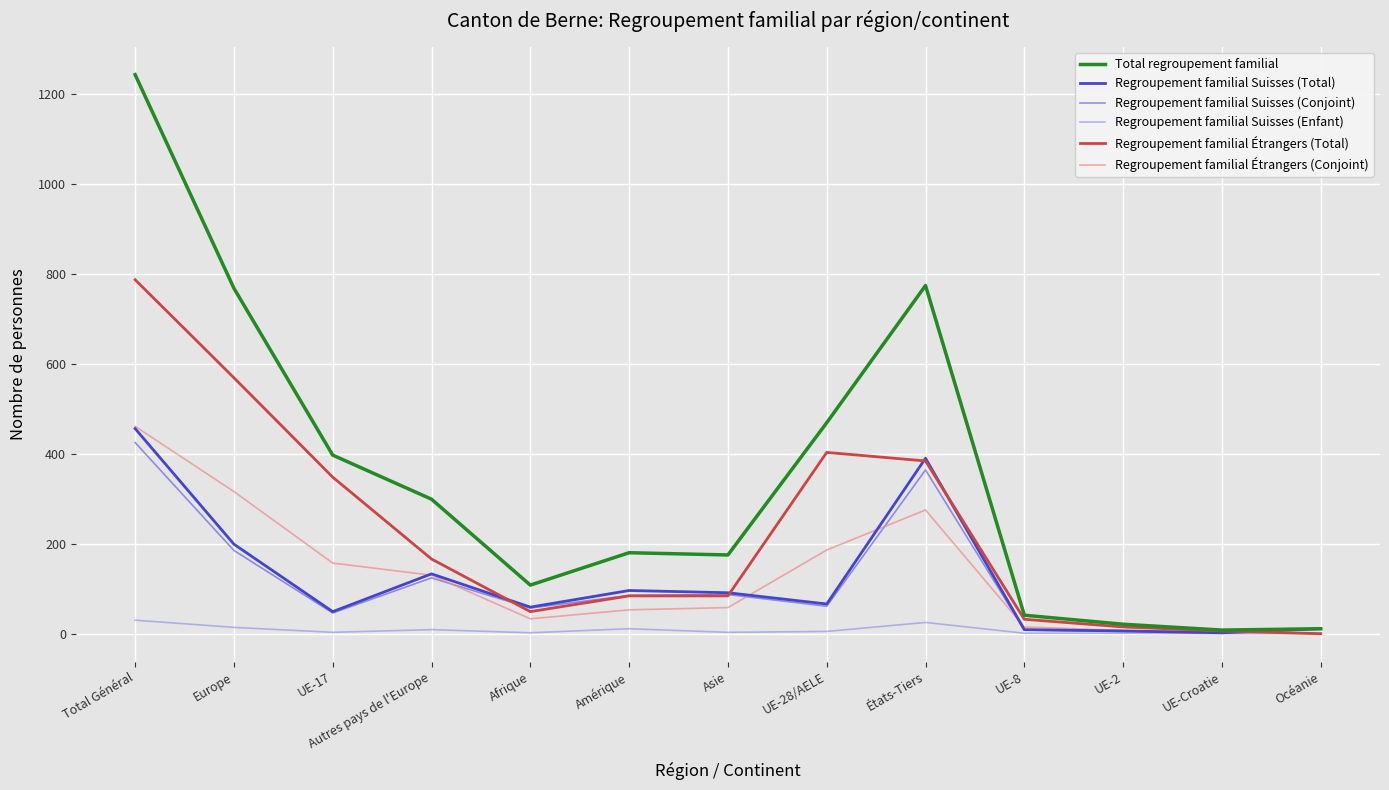

What is the greatest value displayed?

1243